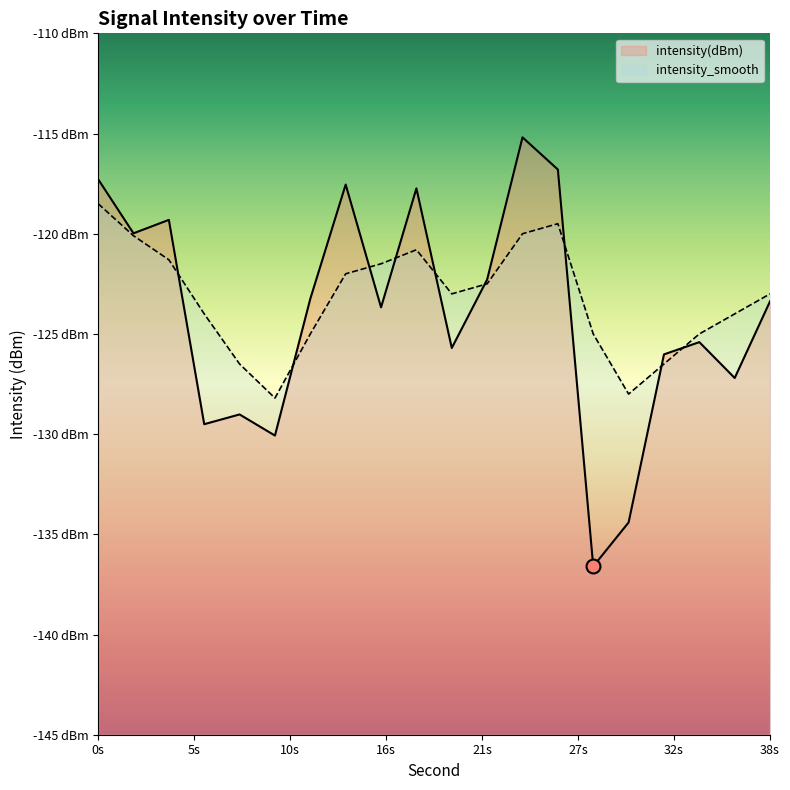

In intensity(dBm), how many points are higher than both neighbors (excluding endpoints)?

6